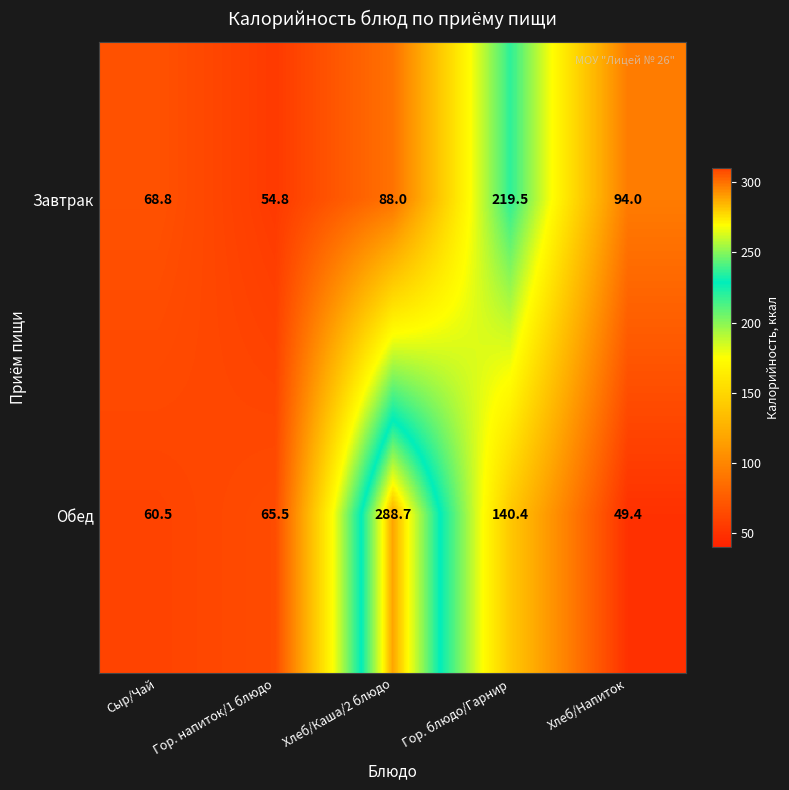

What is the sum of all Завтрак values?

525.1